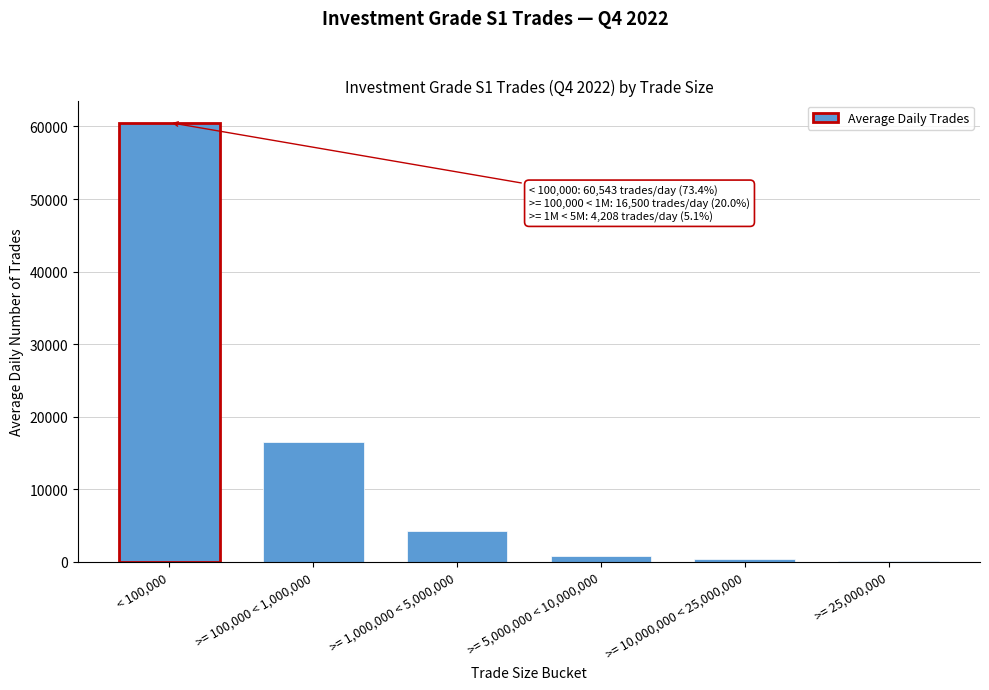

Reading left to right, transcribe all the data shown in this chart.

< 100,000=60543.3	>= 100,000 < 1,000,000=16499.7	>= 1,000,000 < 5,000,000=4207.6	>= 5,000,000 < 10,000,000=817.0	>= 10,000,000 < 25,000,000=402.7	>= 25,000,000=49.9